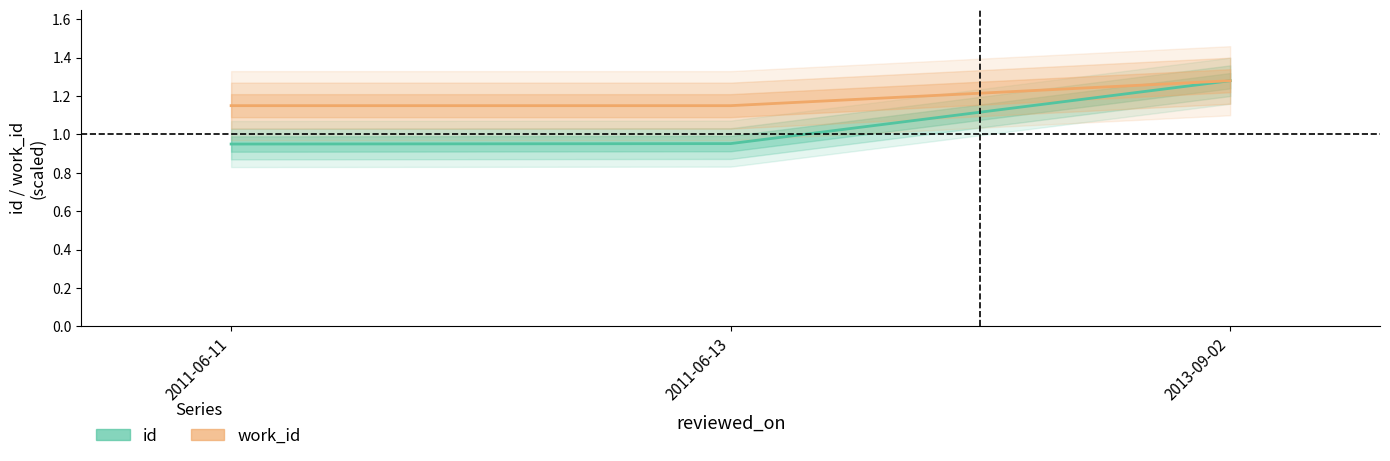

What is the difference between the maximum and minimum values in the work_id series?

0.1